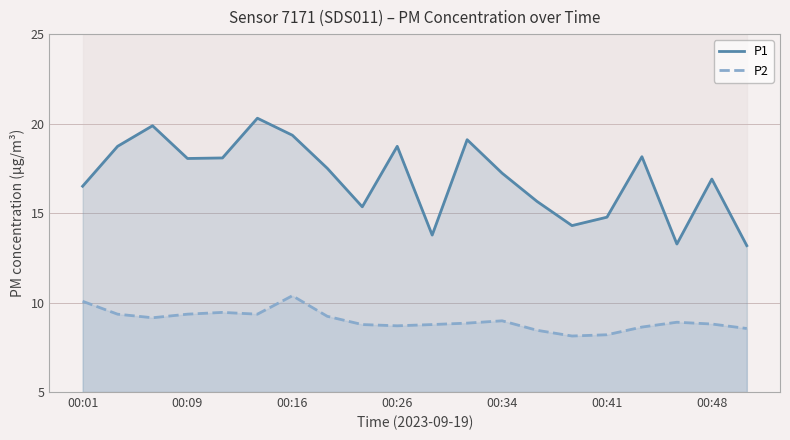

How many data points in P1 are less than 17?

9